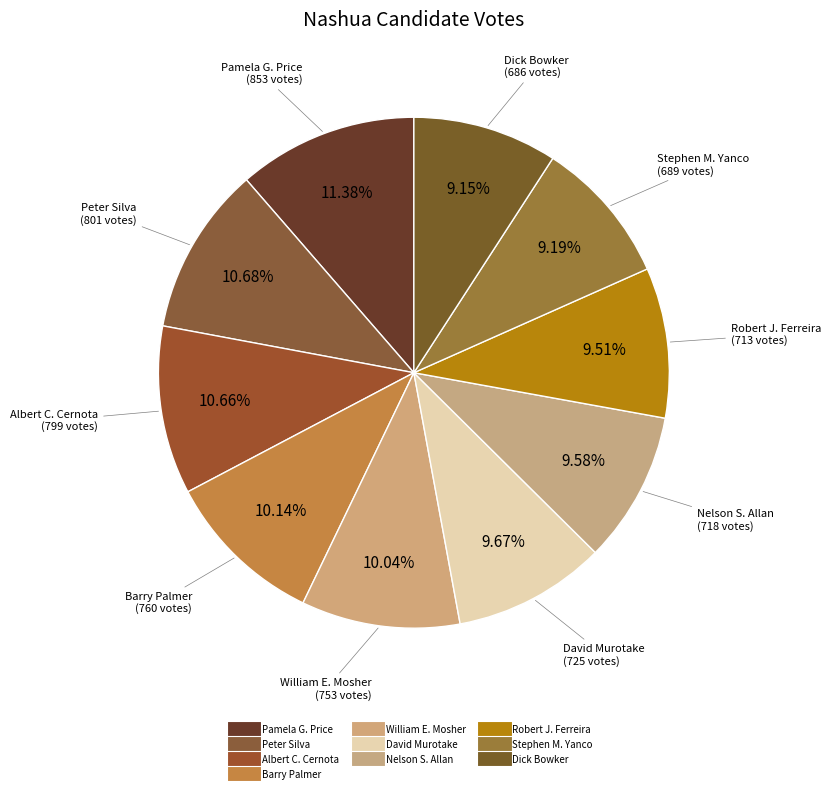

Count the number of slices in the pie.

10